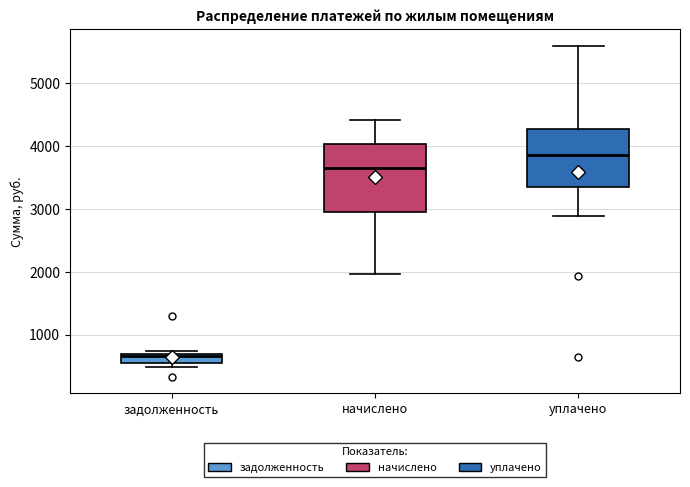

Where does the median line of the box for уплачено sit on the y-axis? The values are not printed on the chart, so give them approximately, as read against the axis.

3900